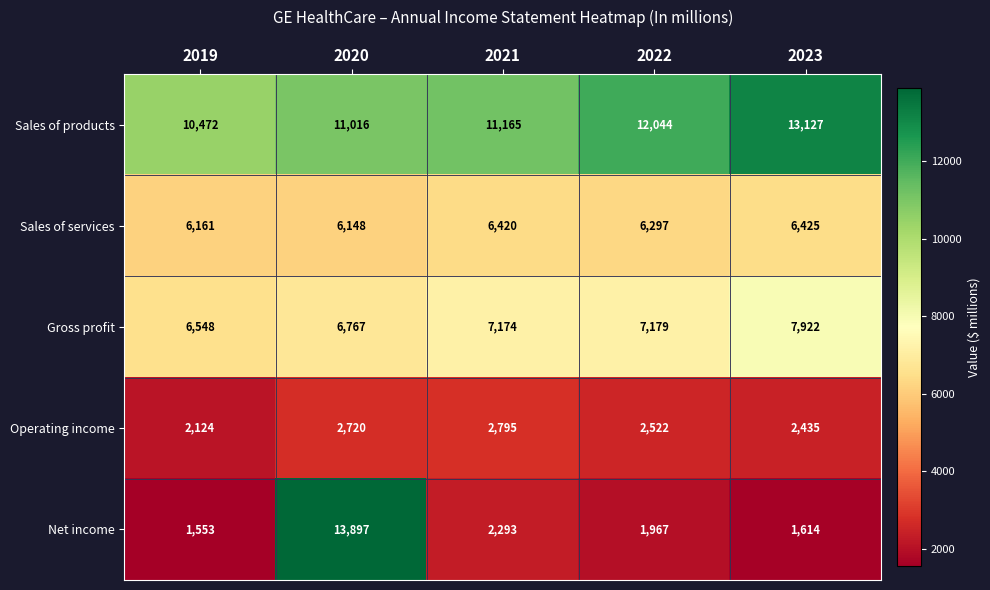

What is the average value of the Gross profit series?

7118